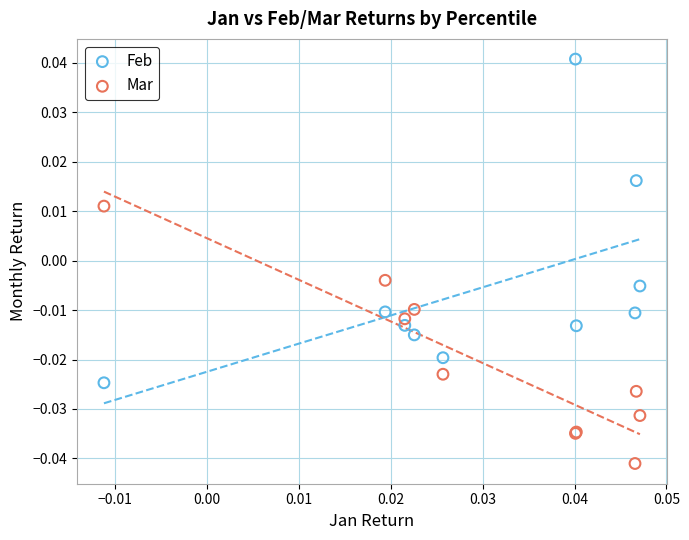

Which series reaches the maximum Y coordinate?

Feb